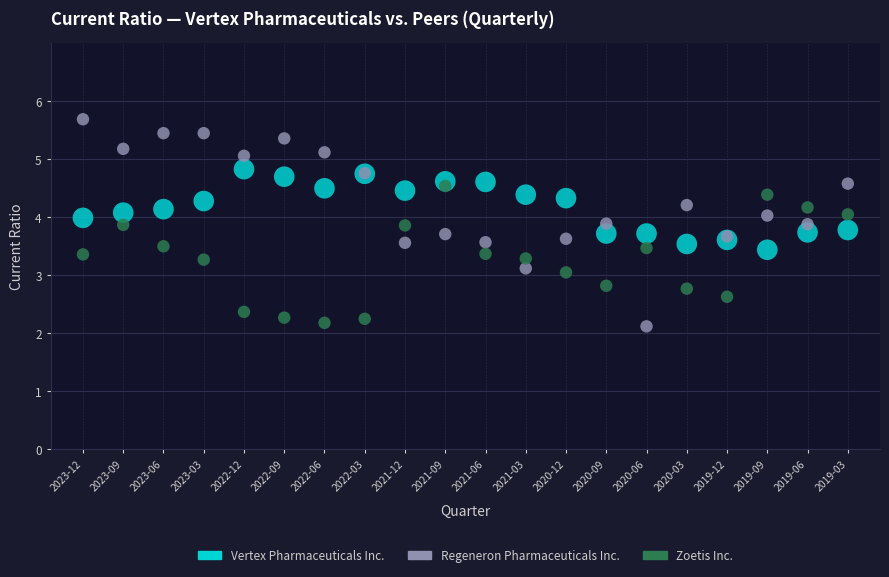

Which series contains the highest Y value?

Regeneron Pharmaceuticals Inc.